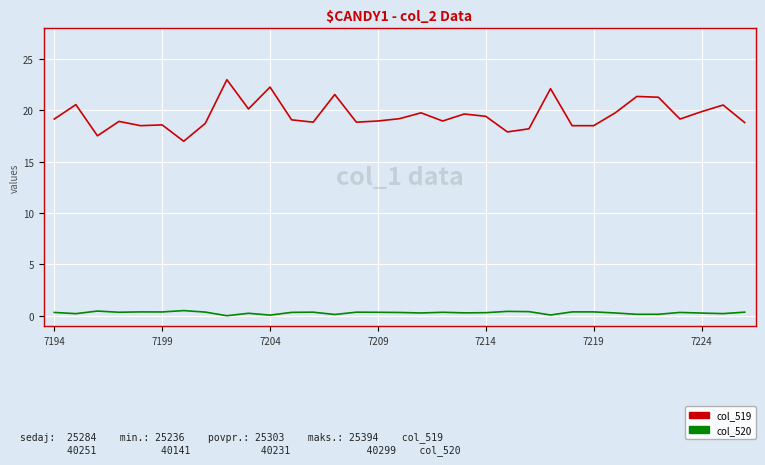

What is the greatest value displayed?

23.0